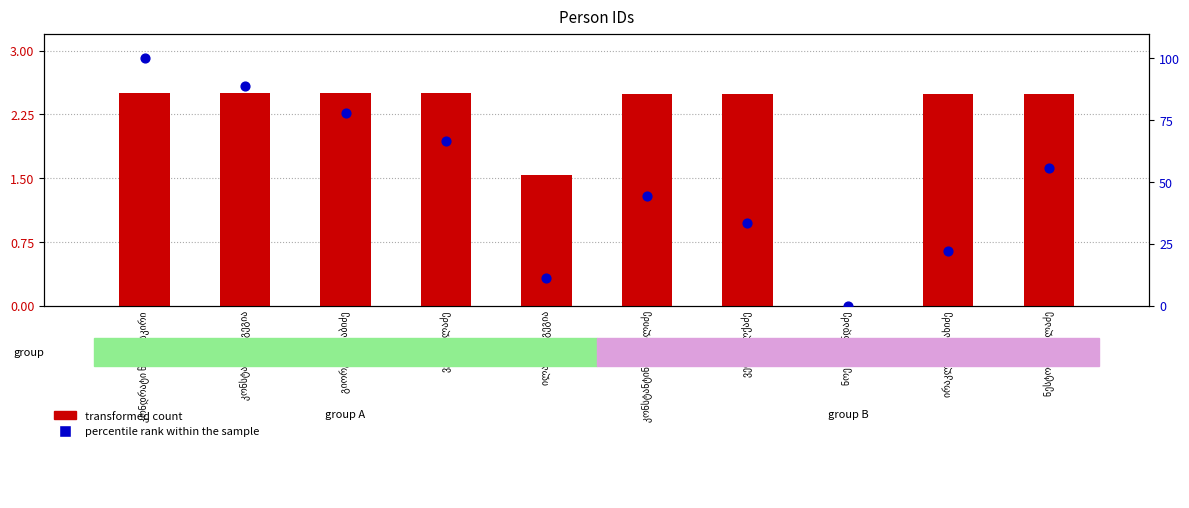

Which series reaches the maximum Y coordinate?

percentile rank within the sample